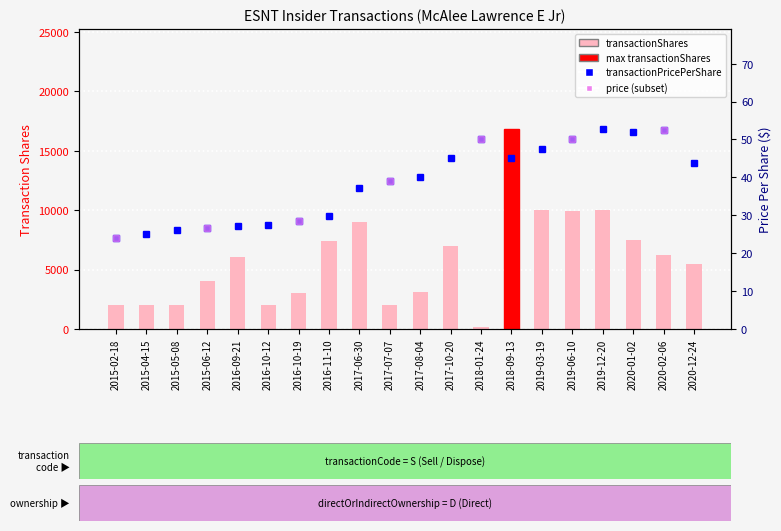

How many groups of bars are there?

20